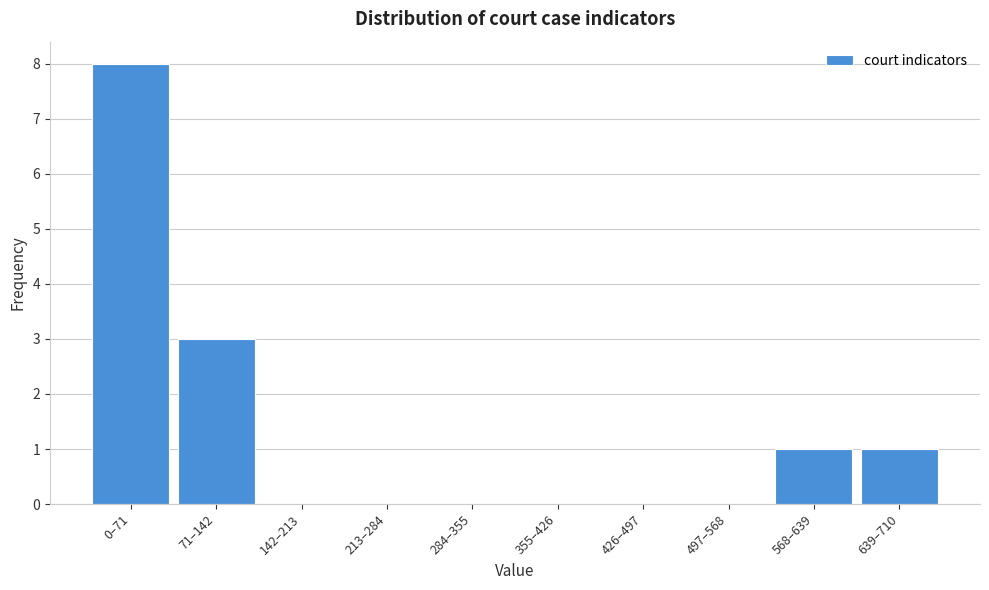

Reading left to right, transcribe all the data shown in this chart.

0–71=8	71–142=3	142–213=0	213–284=0	284–355=0	355–426=0	426–497=0	497–568=0	568–639=1	639–710=1